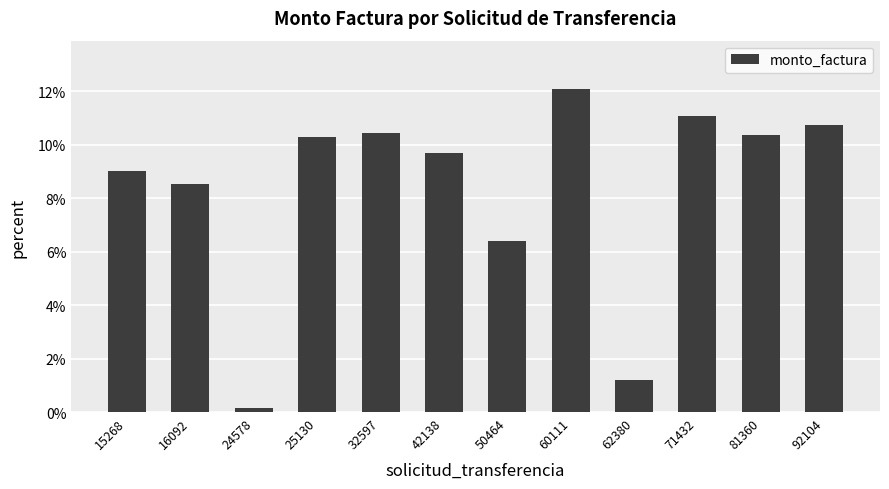

What is the average value?

8.3